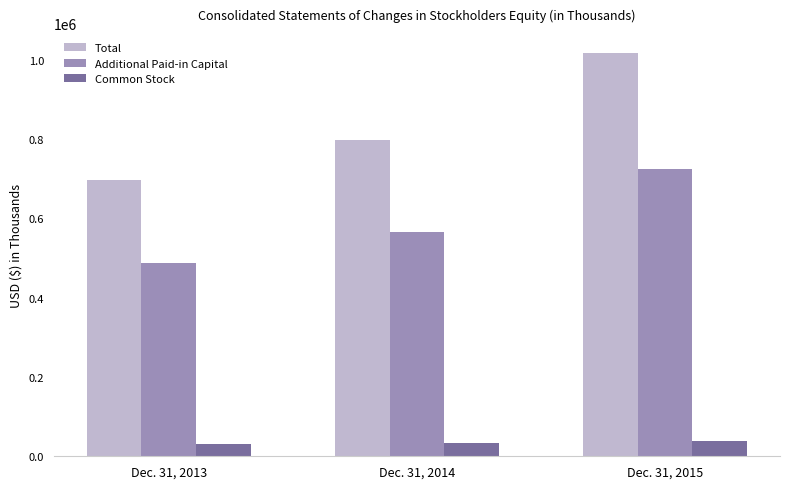

The value of Common Stock at Dec. 31, 2014 is 32774. True or false?

True